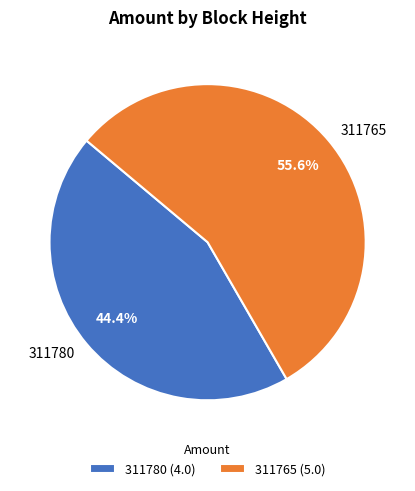

Which slice is the largest?

311765